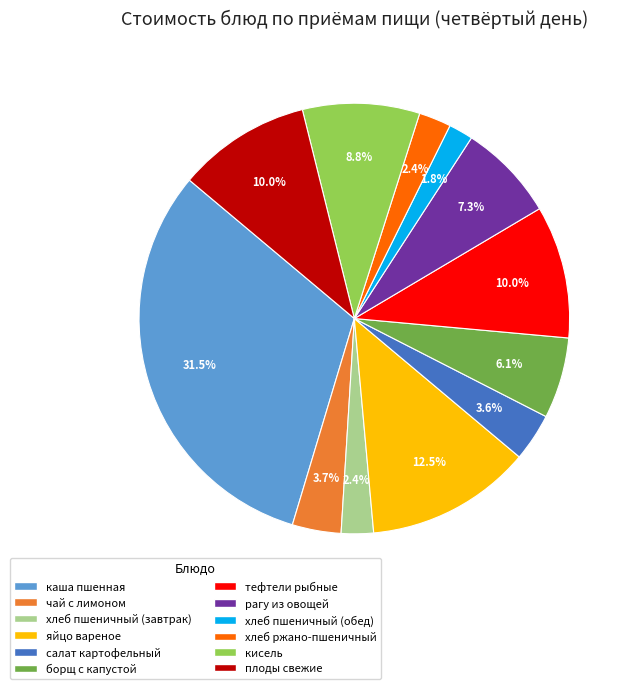

How many segments does this pie chart have?

12